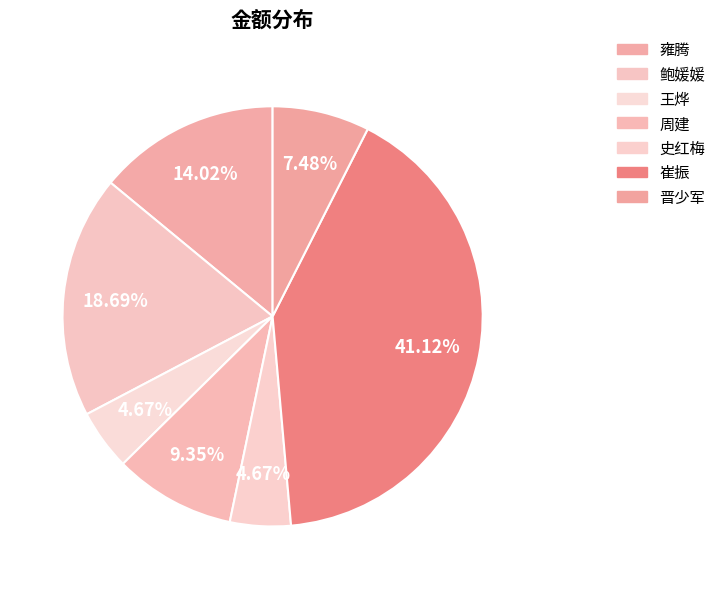

What percentage is NOT represented by 晋少军?

92.5%